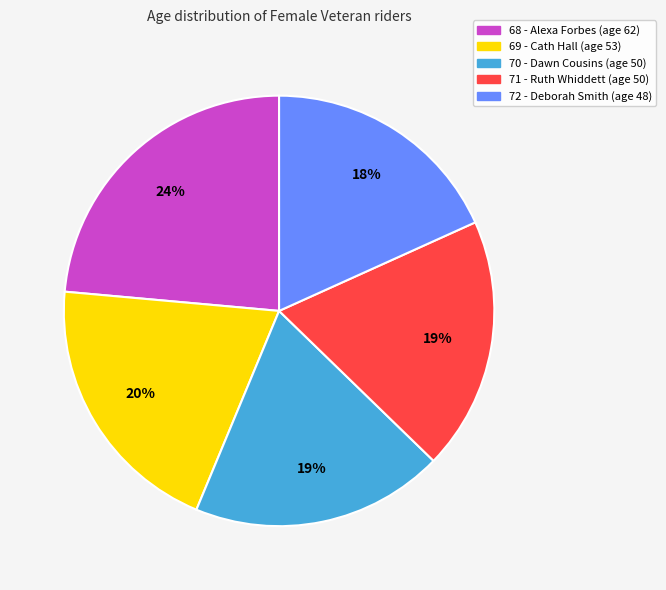

Is there any slice that represents more than half of the pie?

No